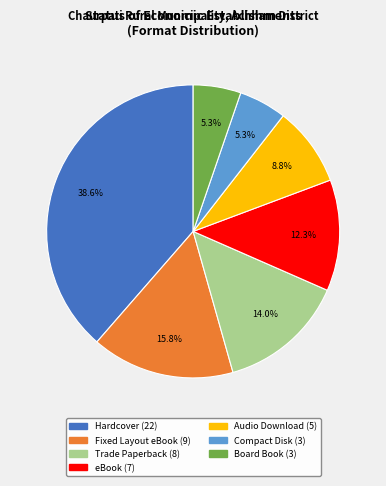

To the nearest percent, what percentage of the pie is Hardcover?

39%